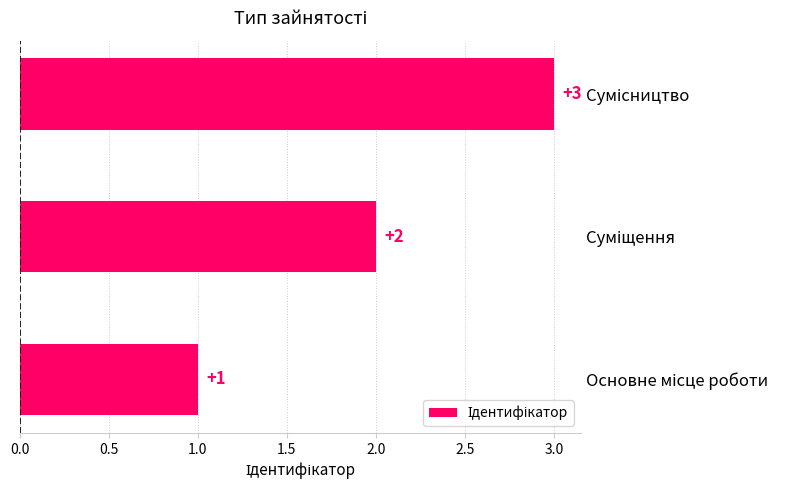

What is the greatest value displayed?

3